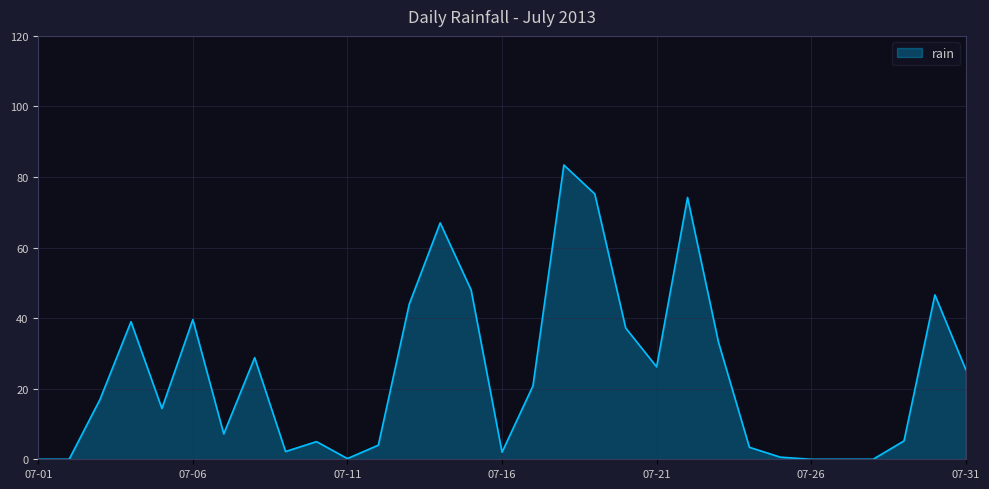

What is the maximum value shown in the chart?

83.4